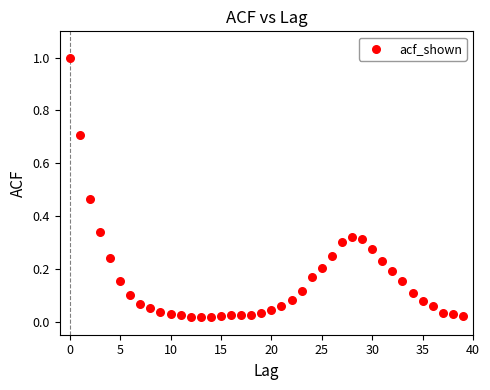

What is the range of Y values (max minus min)?

1.0